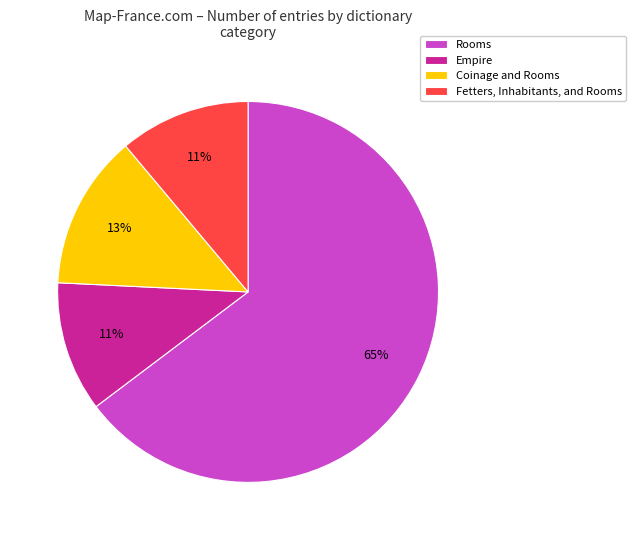

What is the ratio of the value at Fetters, Inhabitants, and Rooms to the value at Coinage and Rooms?

0.8